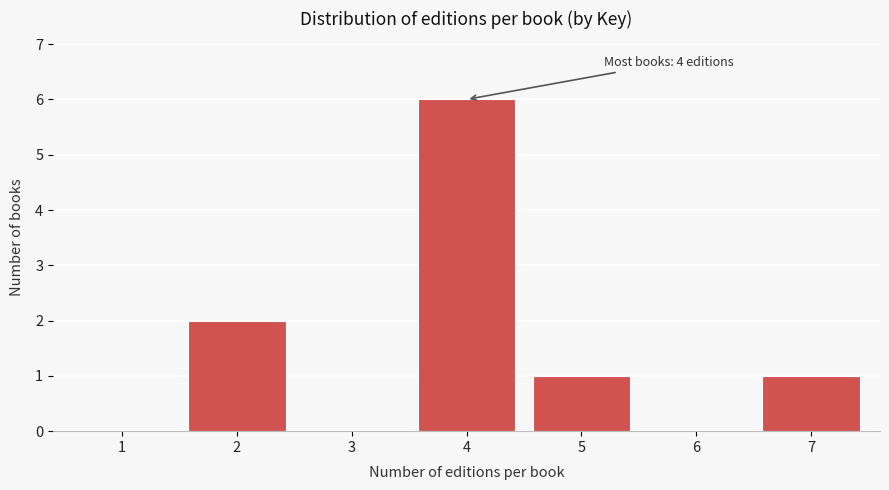

Reading left to right, transcribe all the data shown in this chart.

1=0	2=2	3=0	4=6	5=1	6=0	7=1